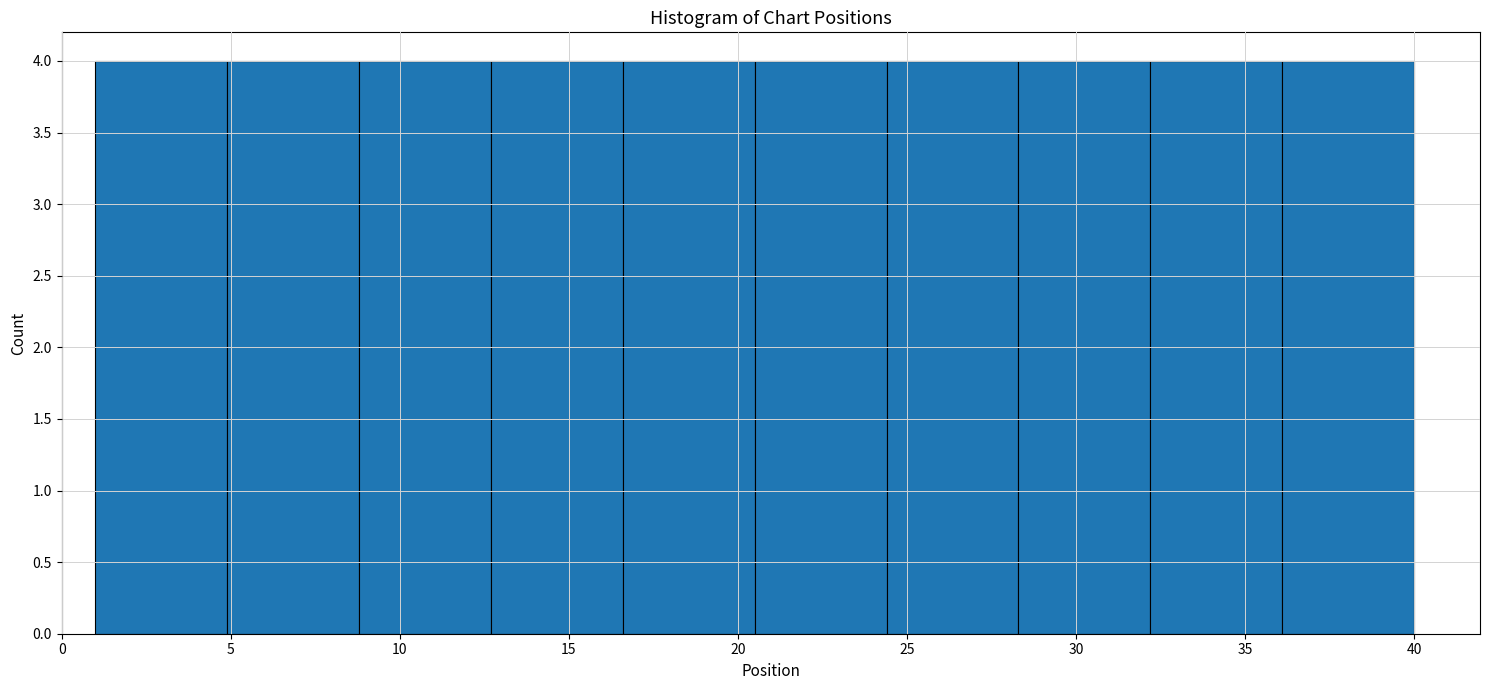

Reading left to right, transcribe this chart: for each bar, give the range it covers on the x-axis and its height. Neither the bar edges nor the heights are printed on the chart, so give them approximately, as read against the axes.

1.0 to 4.9: 4
4.9 to 8.8: 4
8.8 to 12.7: 4
12.7 to 16.6: 4
16.6 to 20.5: 4
20.5 to 24.4: 4
24.4 to 28.3: 4
28.3 to 32.2: 4
32.2 to 36.1: 4
36.1 to 40.0: 4